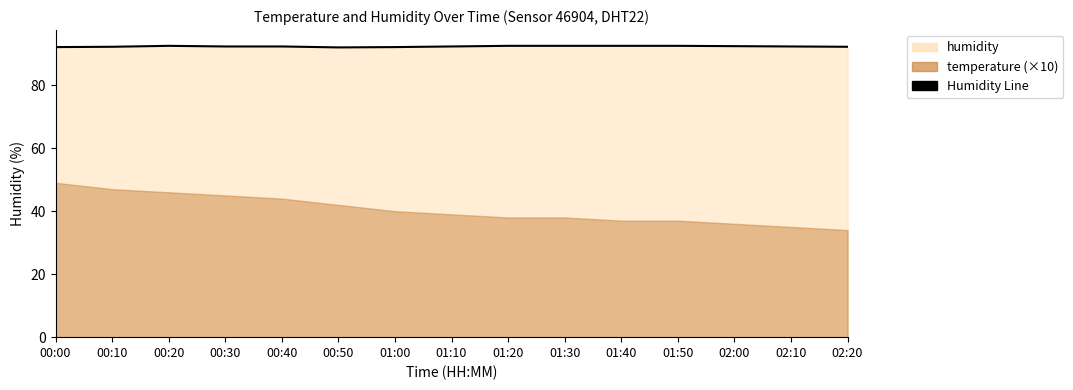

What is the minimum value shown in the chart?

92.0